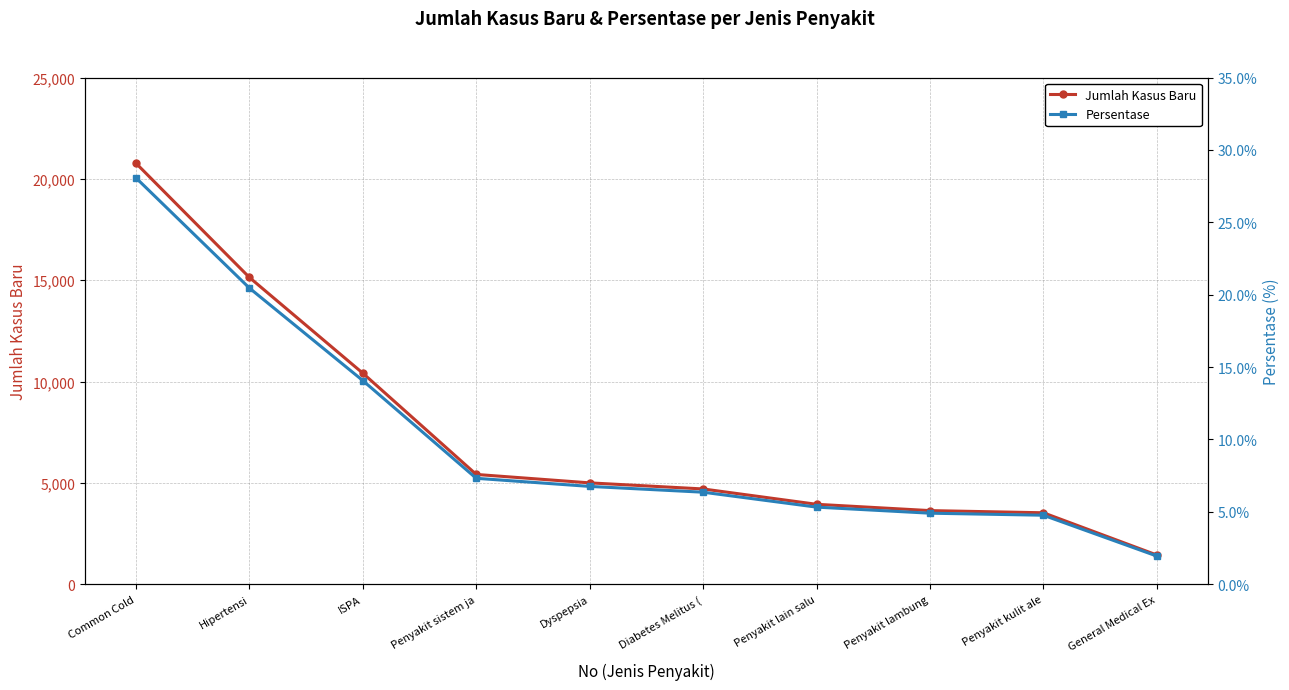

At how many categories does at least one series exceed 12228?

2